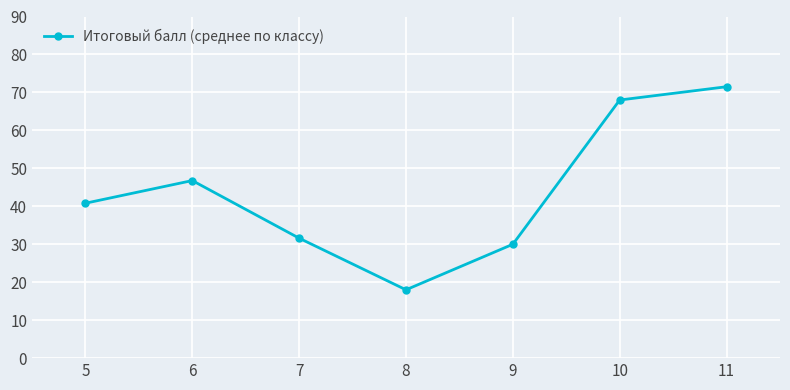

What is the difference between the maximum and second lowest values?

41.5